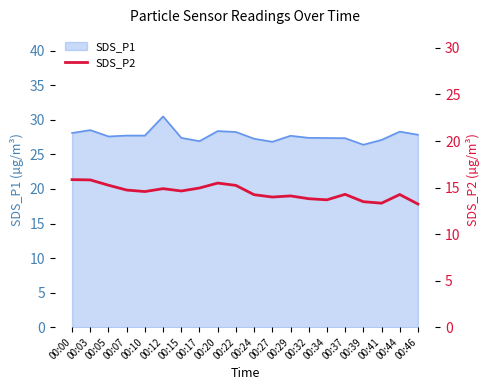

What is the smallest value displayed?

13.2